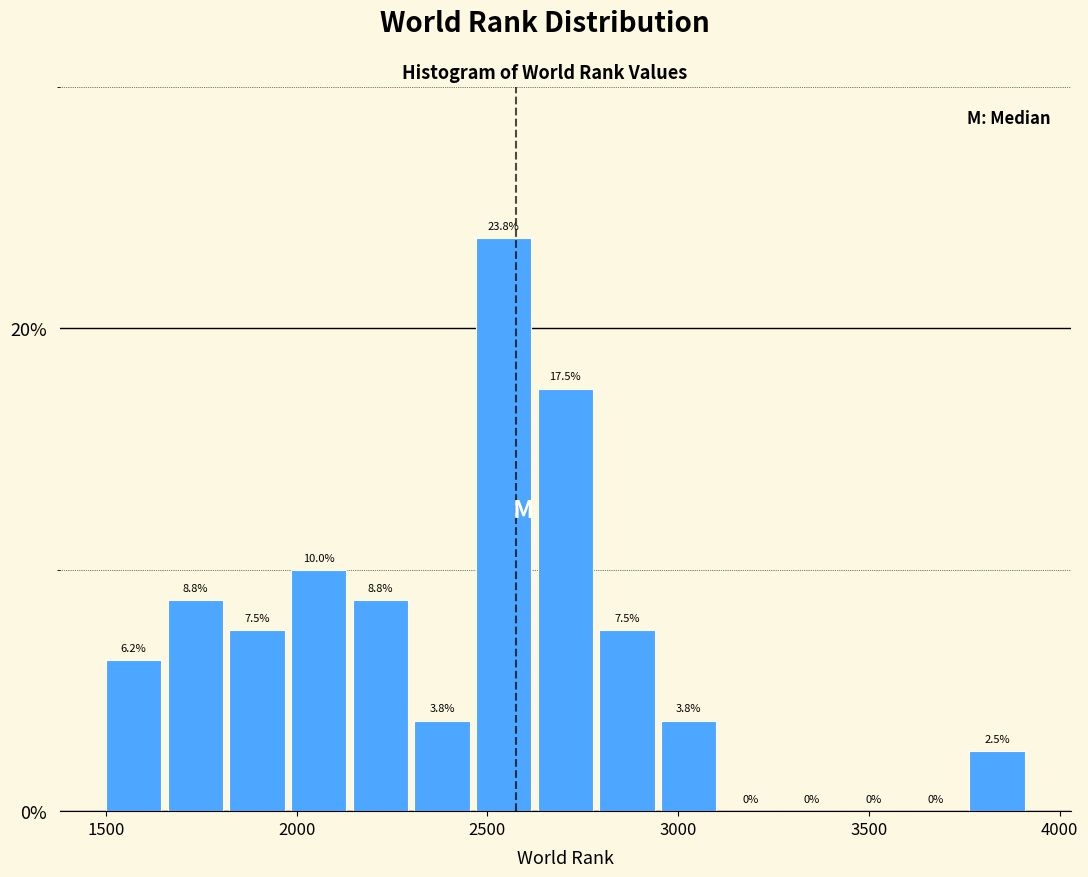

Read against the x-axis, roughly where is the centre of the tallest bar?

2550